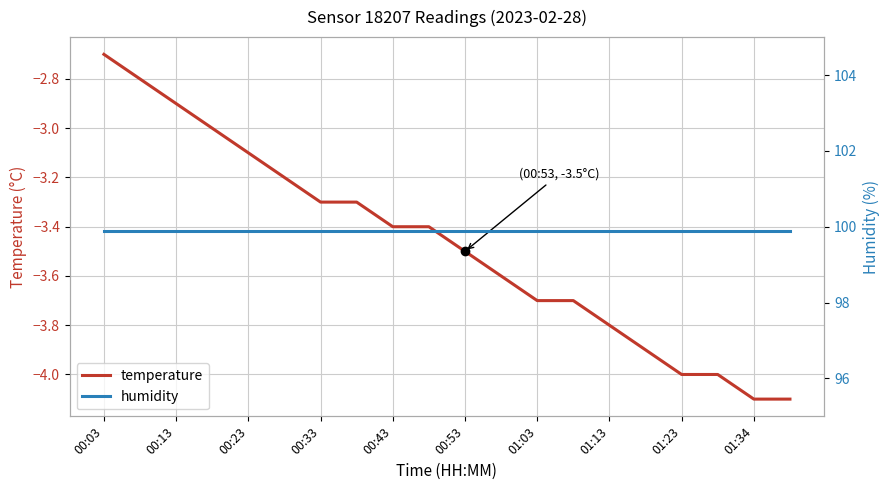

What are all the series names shown in the legend?

temperature, humidity